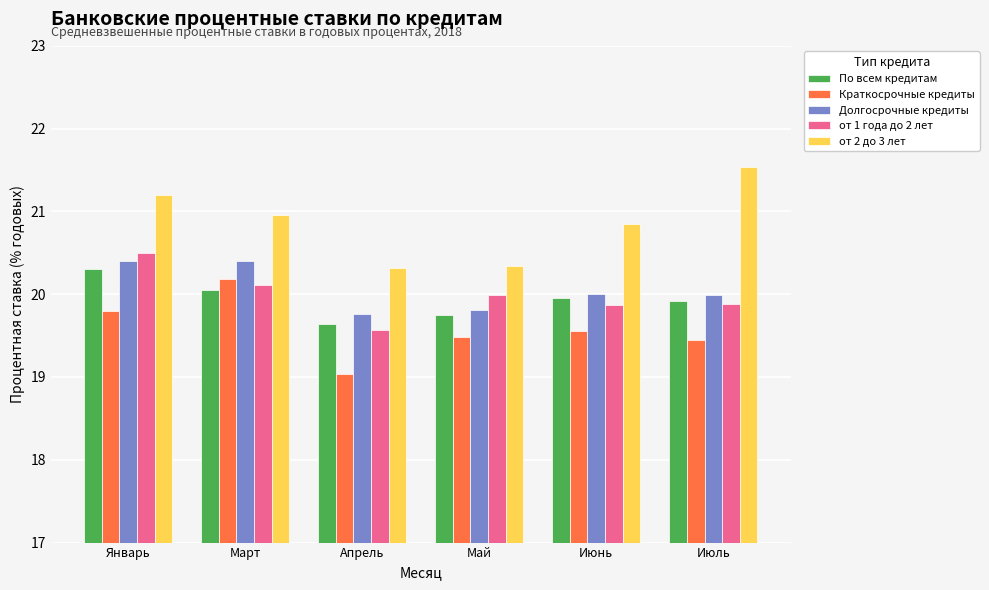

Reading right to left, list all the values displayed in this chart.

По всем кредитам: Июль=19.9	Июнь=20.0	Май=19.8	Апрель=19.6	Март=20.0	Январь=20.3
Краткосрочные кредиты: Июль=19.4	Июнь=19.6	Май=19.5	Апрель=19.0	Март=20.2	Январь=19.8
Долгосрочные кредиты: Июль=20.0	Июнь=20.0	Май=19.8	Апрель=19.8	Март=20.4	Январь=20.4
от 1 года до 2 лет: Июль=19.9	Июнь=19.9	Май=20.0	Апрель=19.6	Март=20.1	Январь=20.5
от 2 до 3 лет: Июль=21.5	Июнь=20.8	Май=20.3	Апрель=20.3	Март=21.0	Январь=21.2